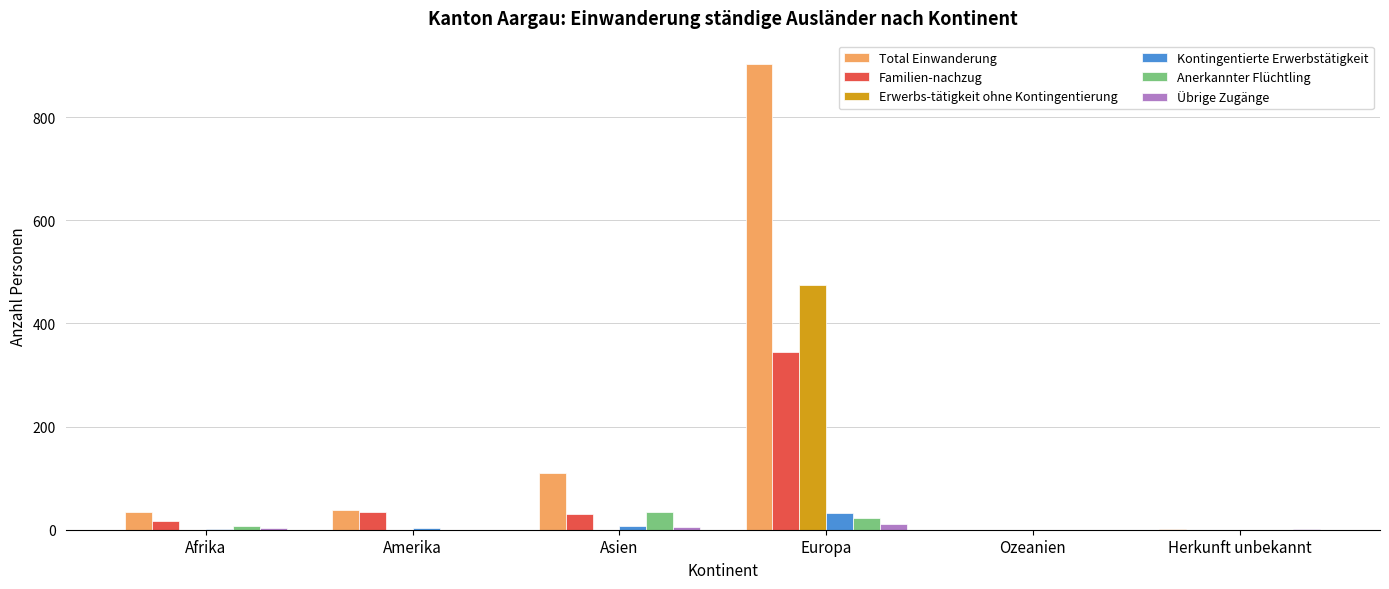

What is the sum of the Anerkannter Flüchtling values at Asien and Amerika?

35